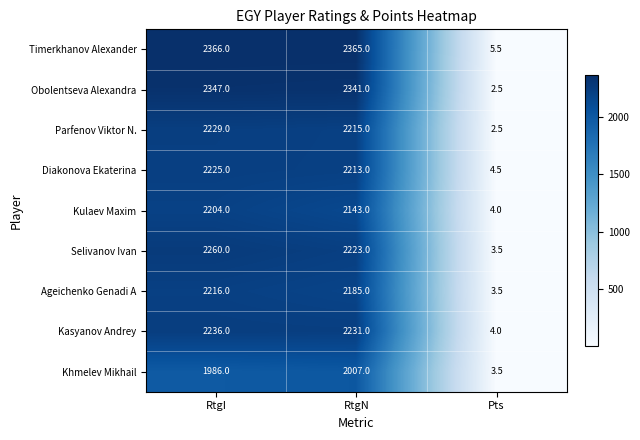

The value of Parfenov Viktor N. at RtgI is 3273.9. True or false?

False